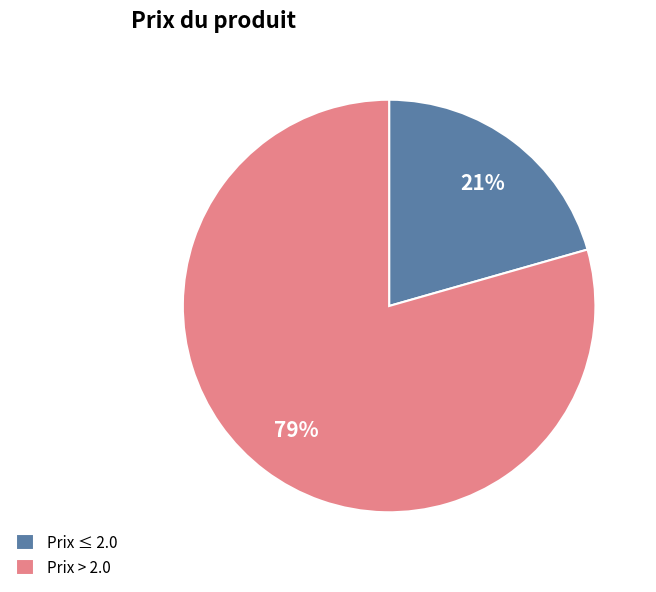

Which slice is the smallest?

Prix ≤ 2.0